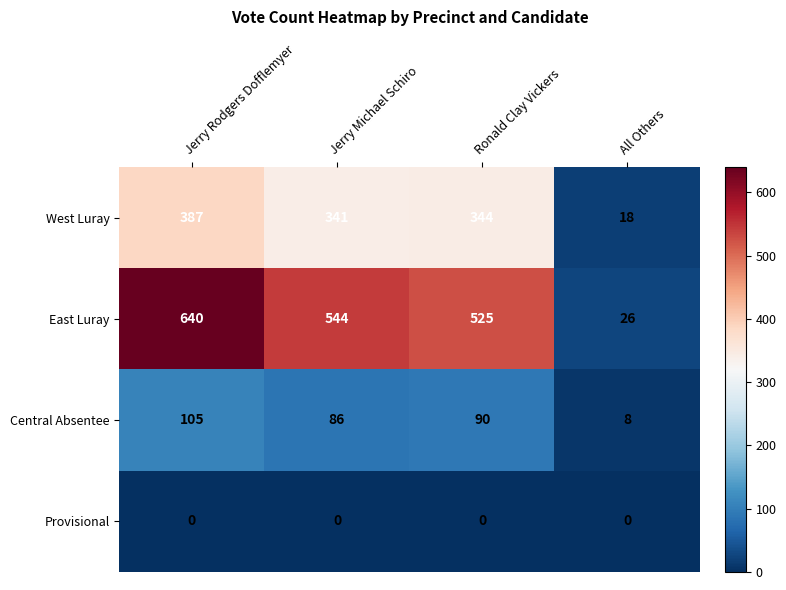

What is the approximate value of Central Absentee at Ronald Clay Vickers?

90